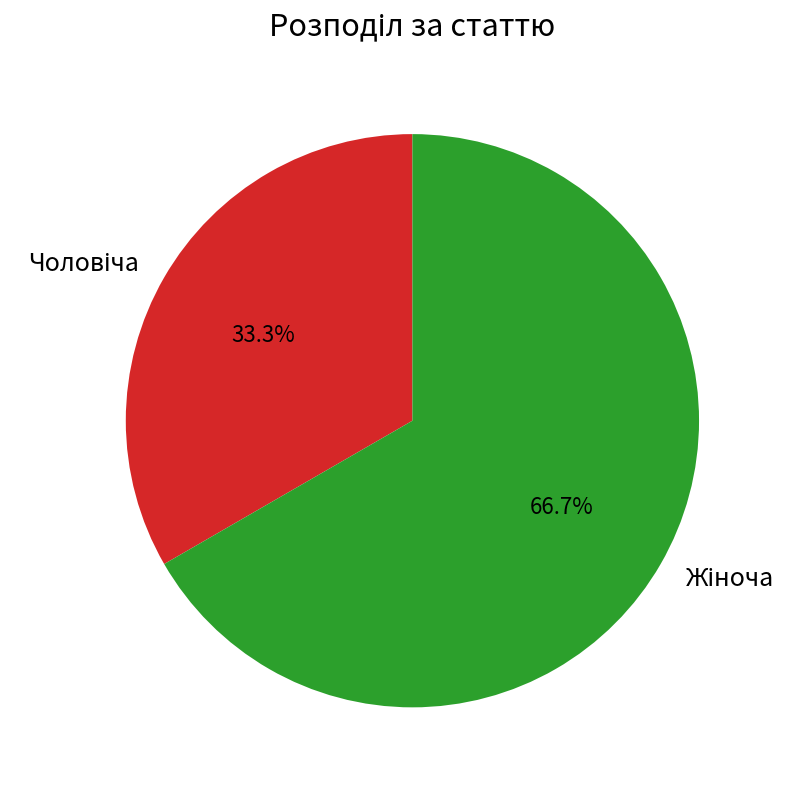

Is there any slice that represents more than half of the pie?

Yes